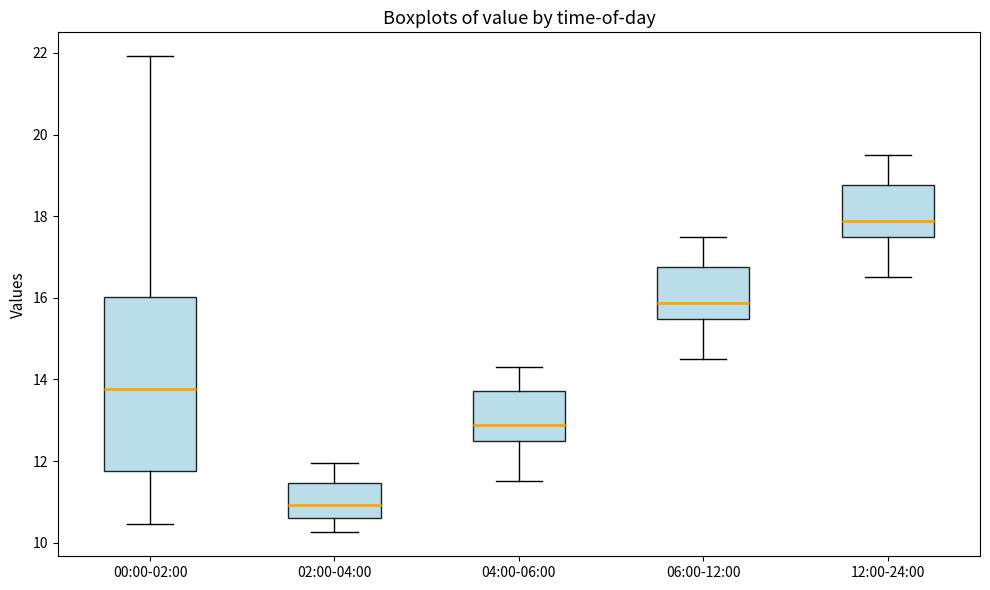

Which box is the tallest, from its lower edge to its upper edge?

00:00-02:00